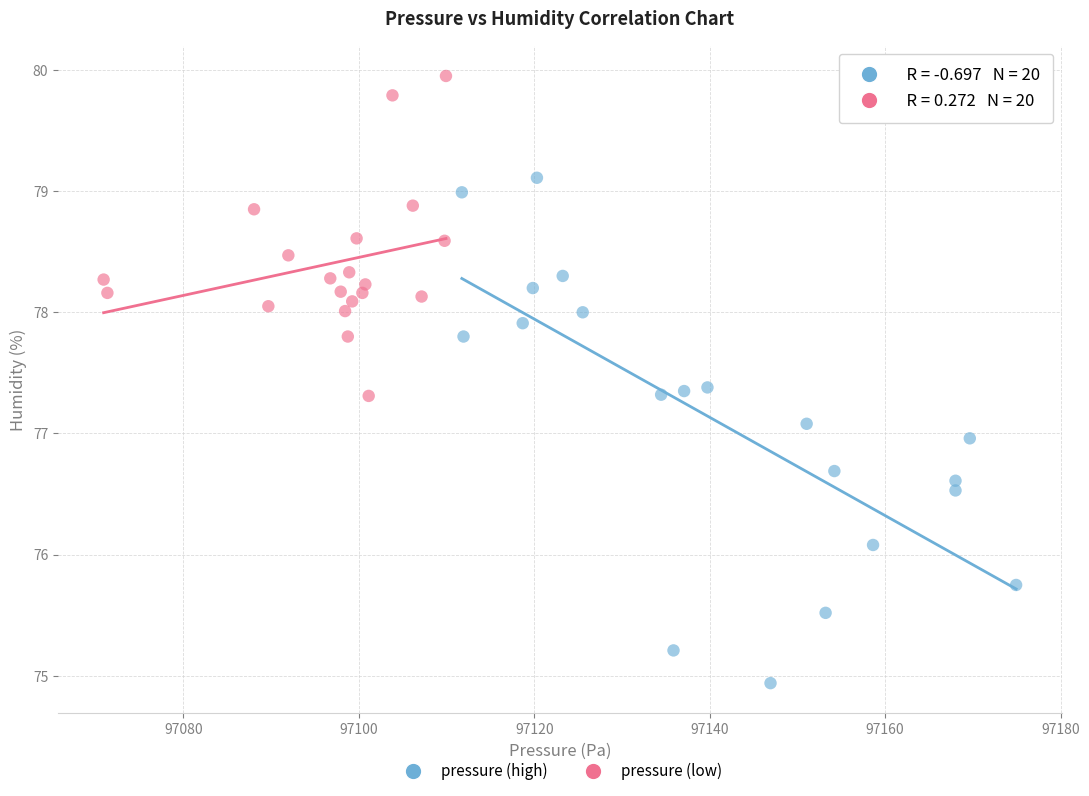

Which series reaches the minimum Y coordinate?

pressure (high)